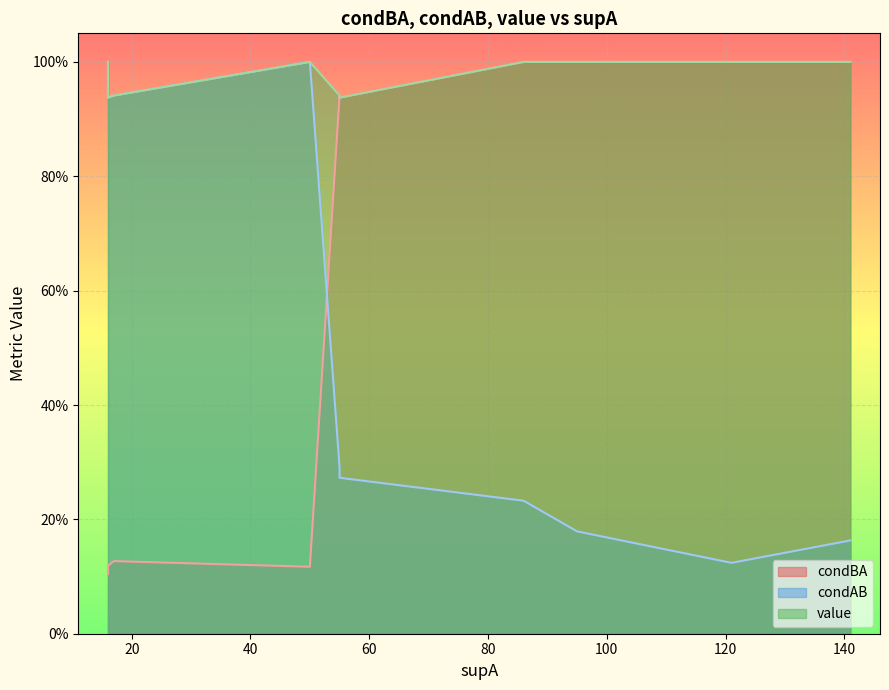

The value of condAB at 2 is 0.2. True or false?

False